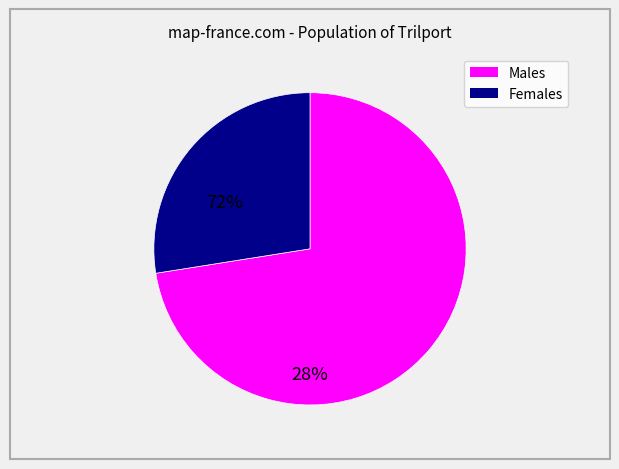

Does any single category account for the majority?

Yes